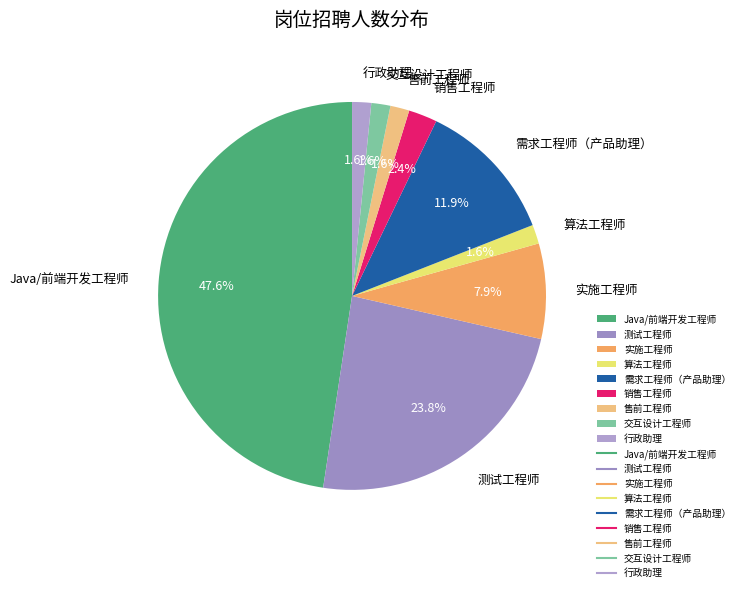

Which has a higher value, Java/前端开发工程师 or 行政助理?

Java/前端开发工程师